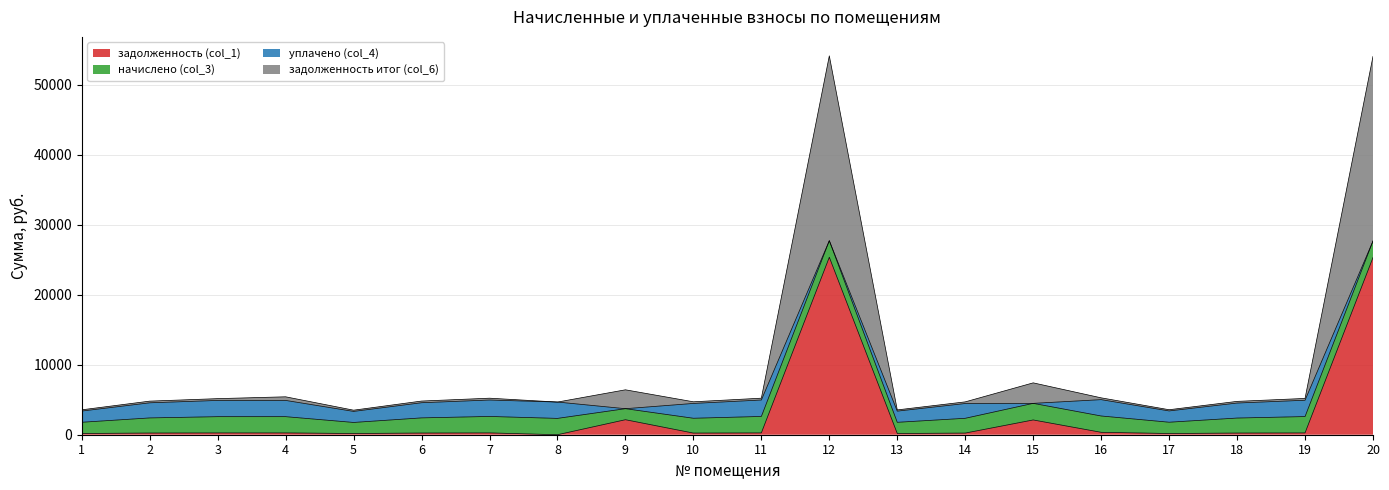

Where is задолженность (col_1) nearest to the value 12672?

9